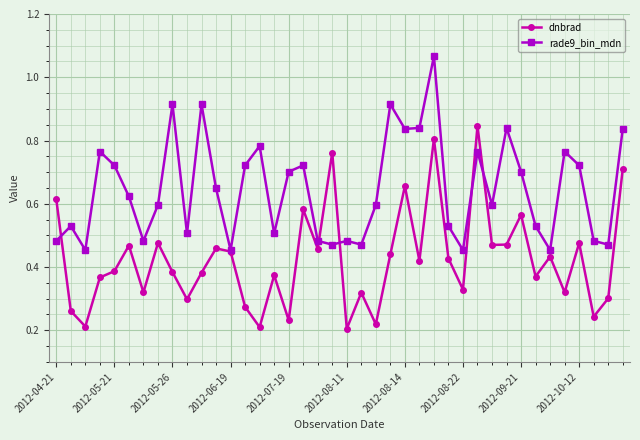

List the series in order of their peak value, highest first.

rade9_bin_mdn, dnbrad